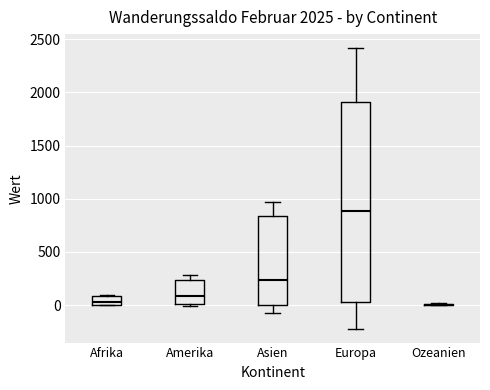

Which box is the tallest, from its lower edge to its upper edge?

Europa